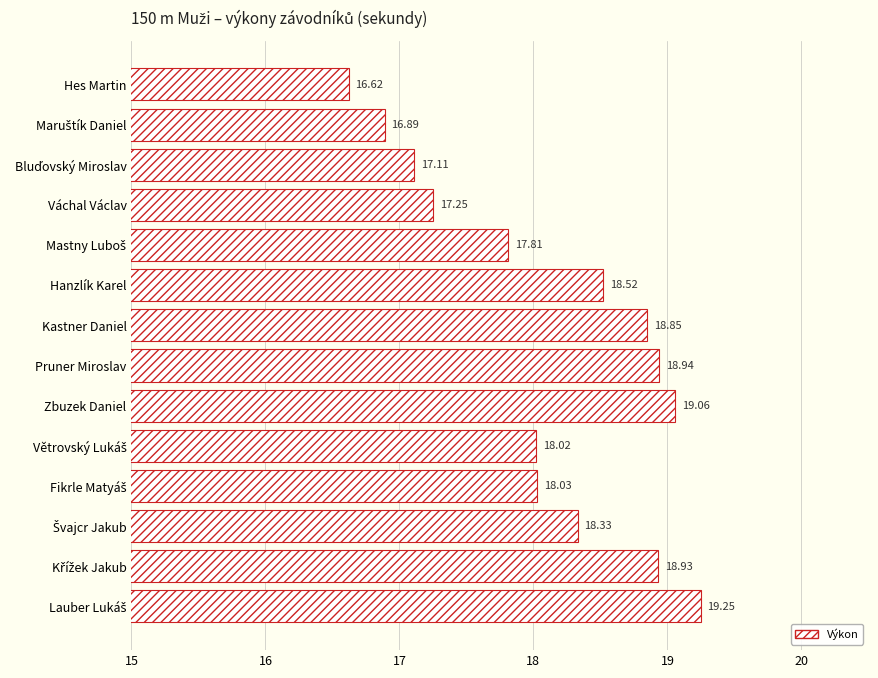

Count the number of data series in this chart.

1